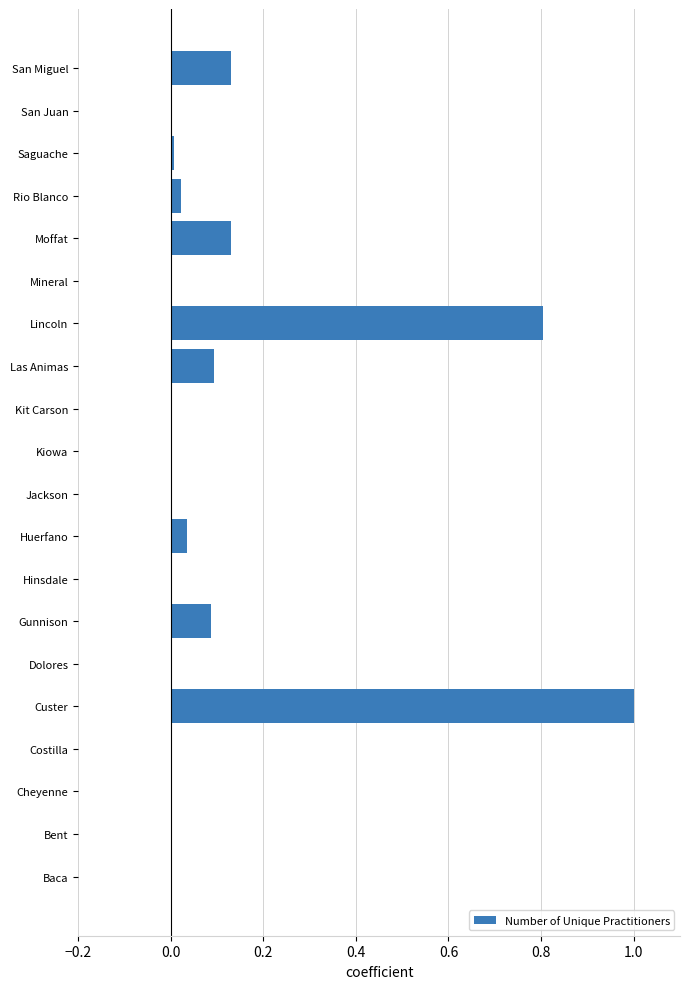

What is the sum of the values at San Juan and Lincoln?

0.8